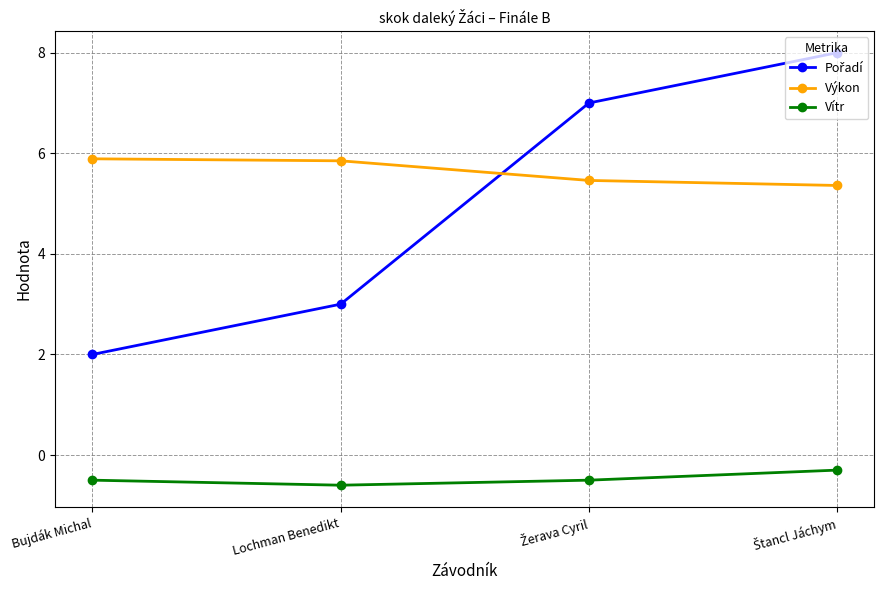

True or false: Výkon has a value of 5.8 at Lochman Benedikt.

True